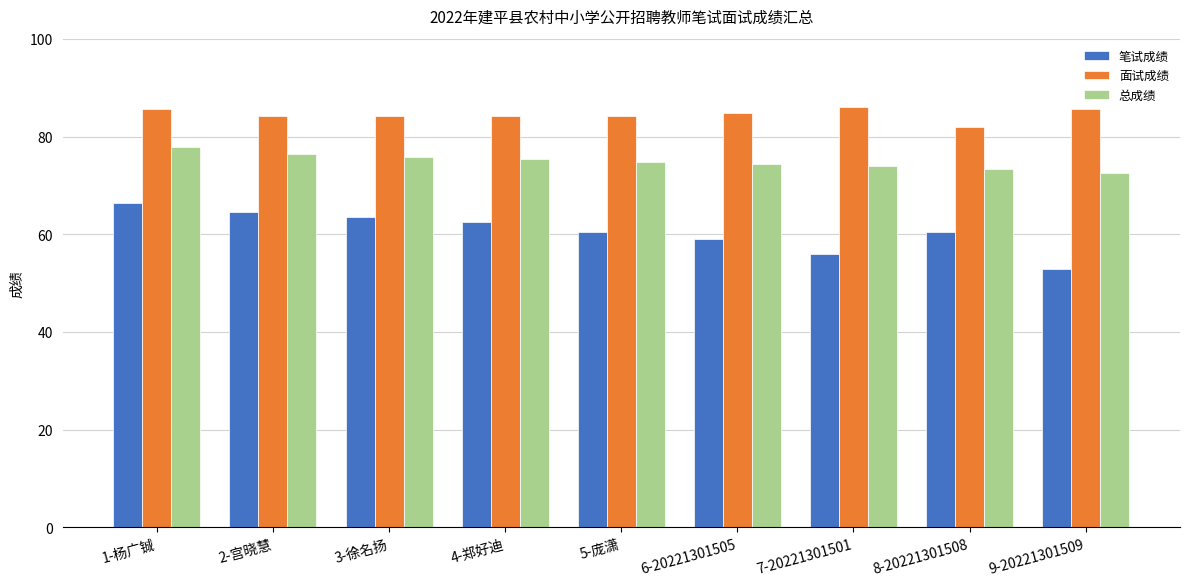

Rank the series at 7-20221301501 from highest to lowest value.

面试成绩, 总成绩, 笔试成绩